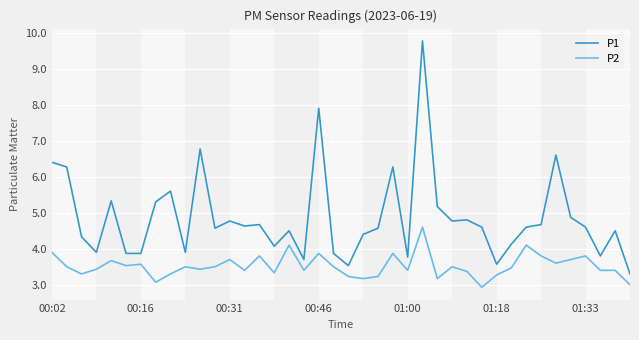

Which series has the largest range (max minus min)?

P1